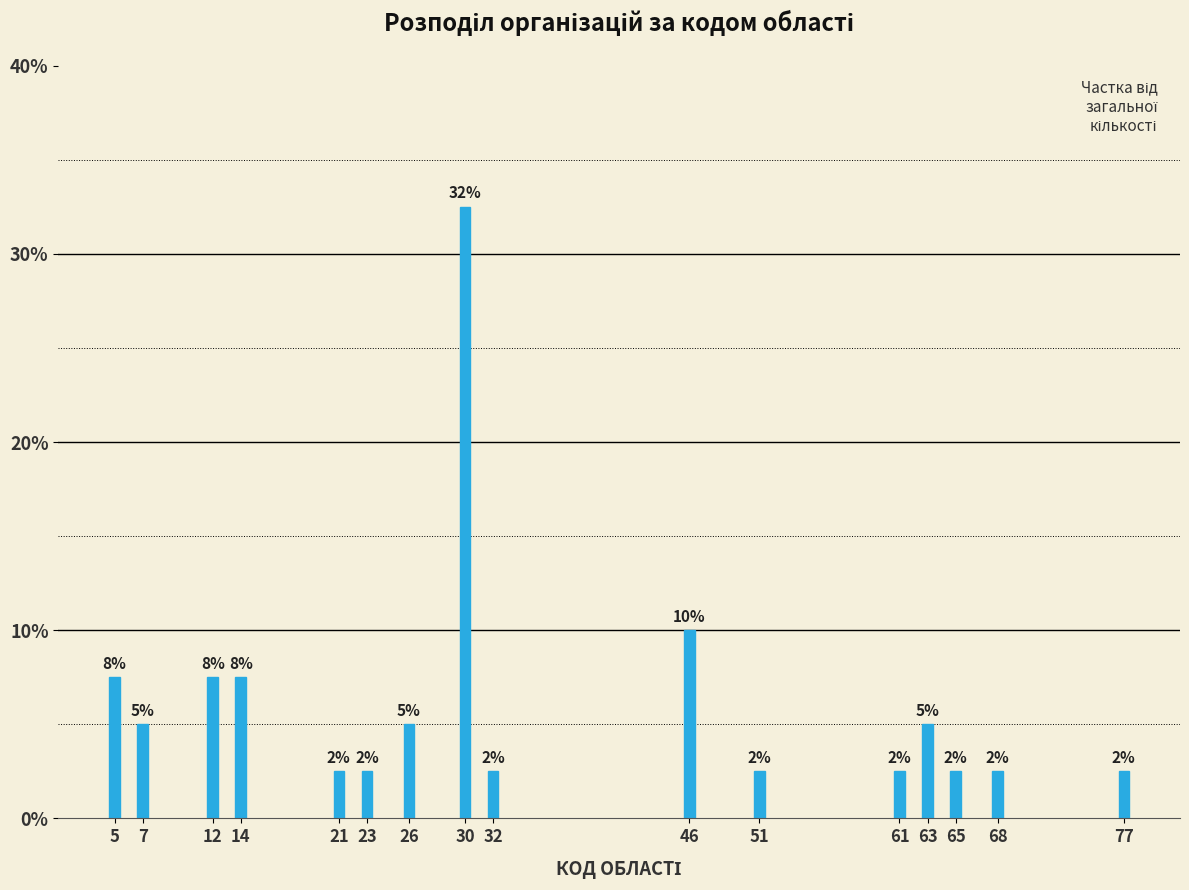

How many bars are there in total?

16